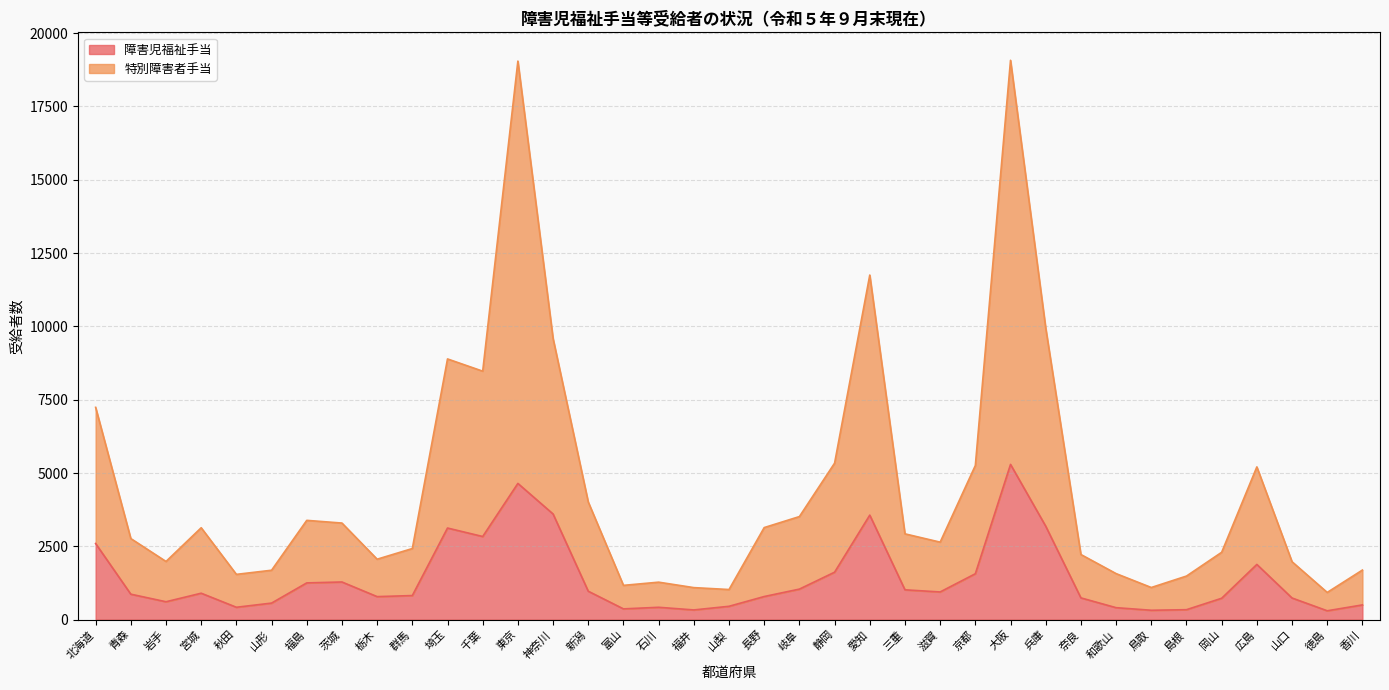

What is the total value across all series at 岐阜?

3514